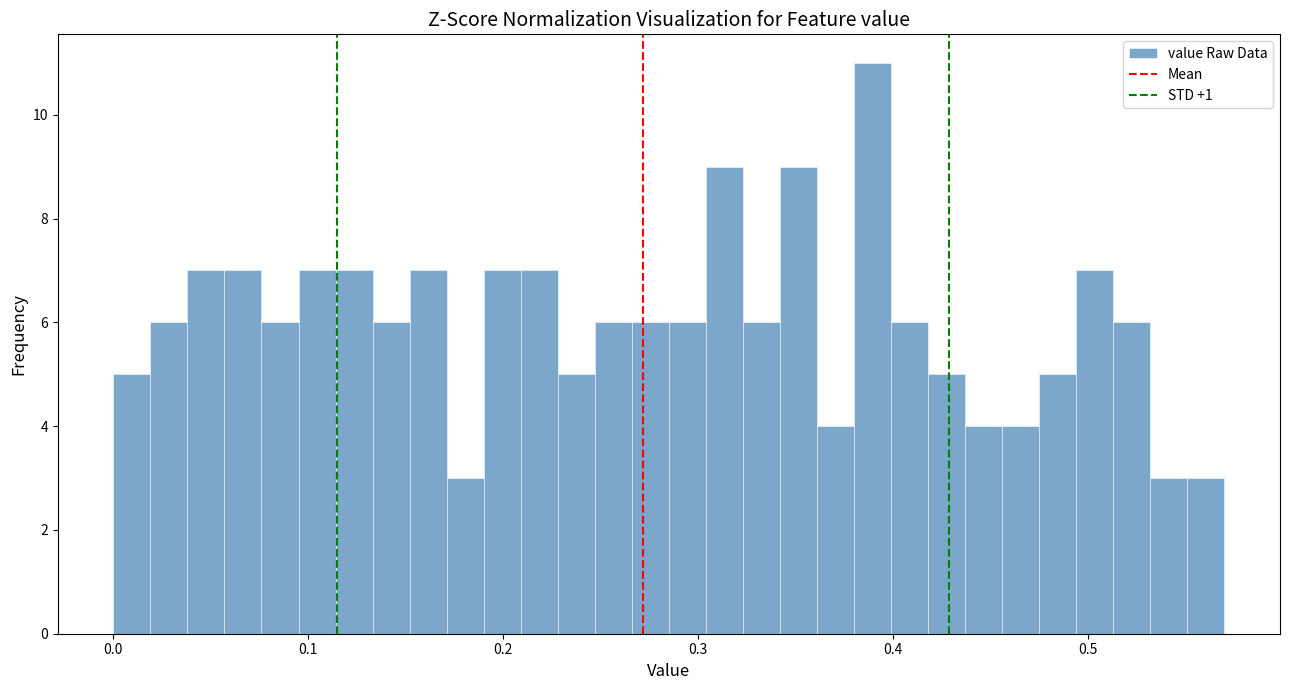

Read against the x-axis, roughly where is the centre of the tallest bar?

0.39